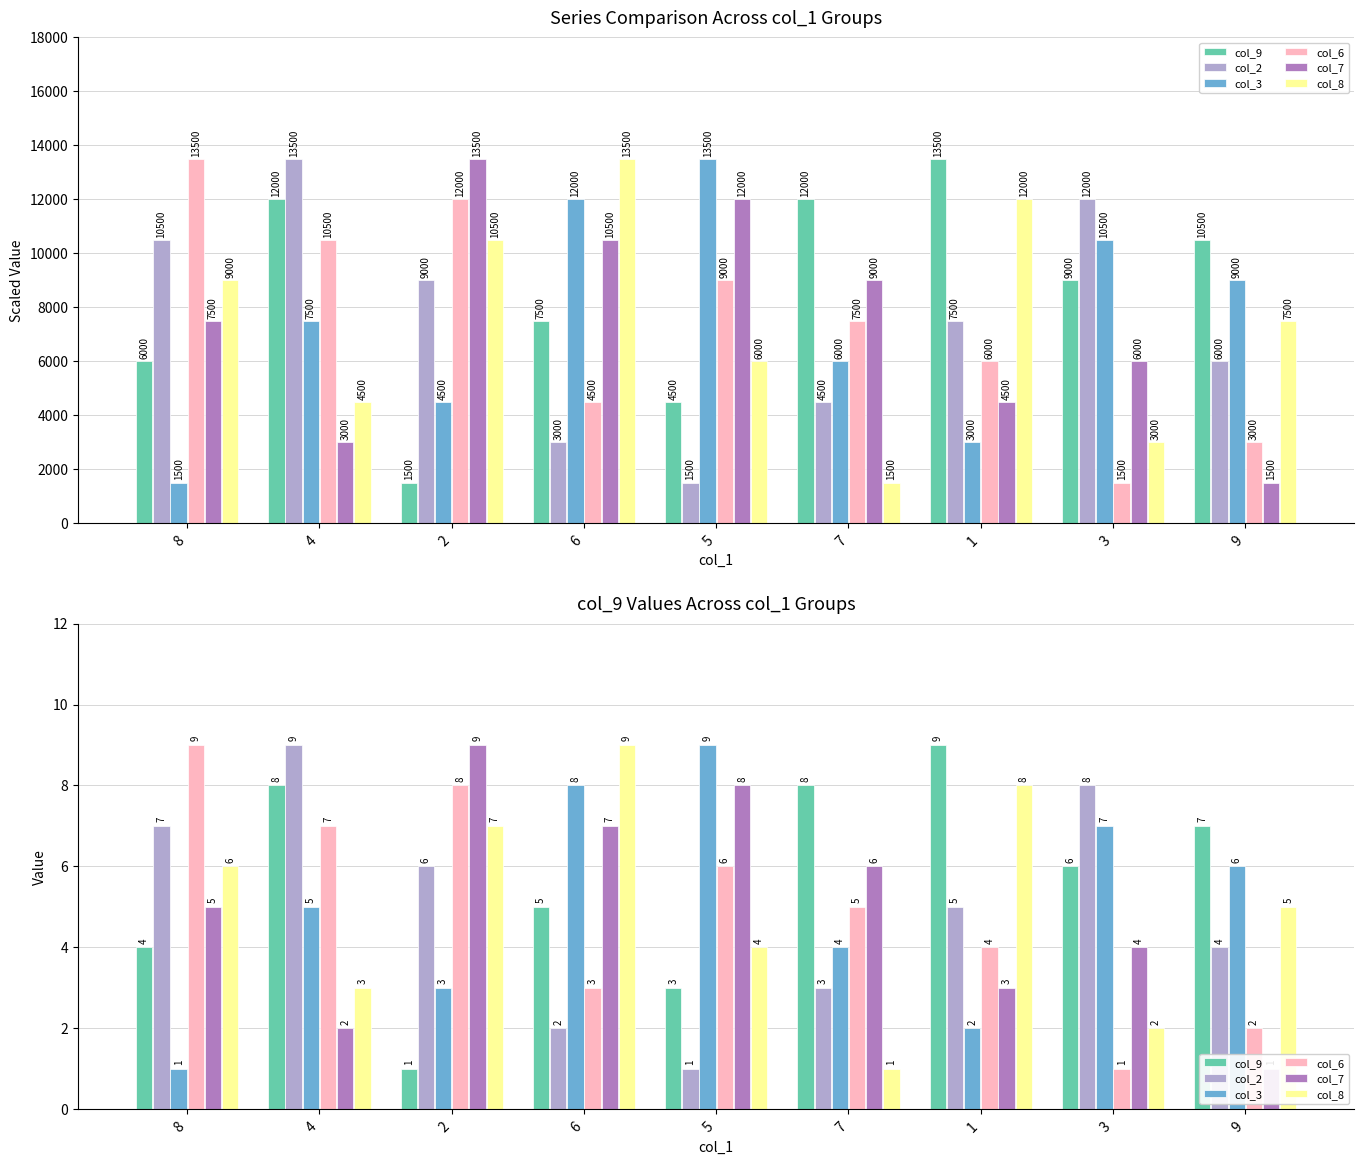

What is the sum of the col_8 values at 7 and 8?

7